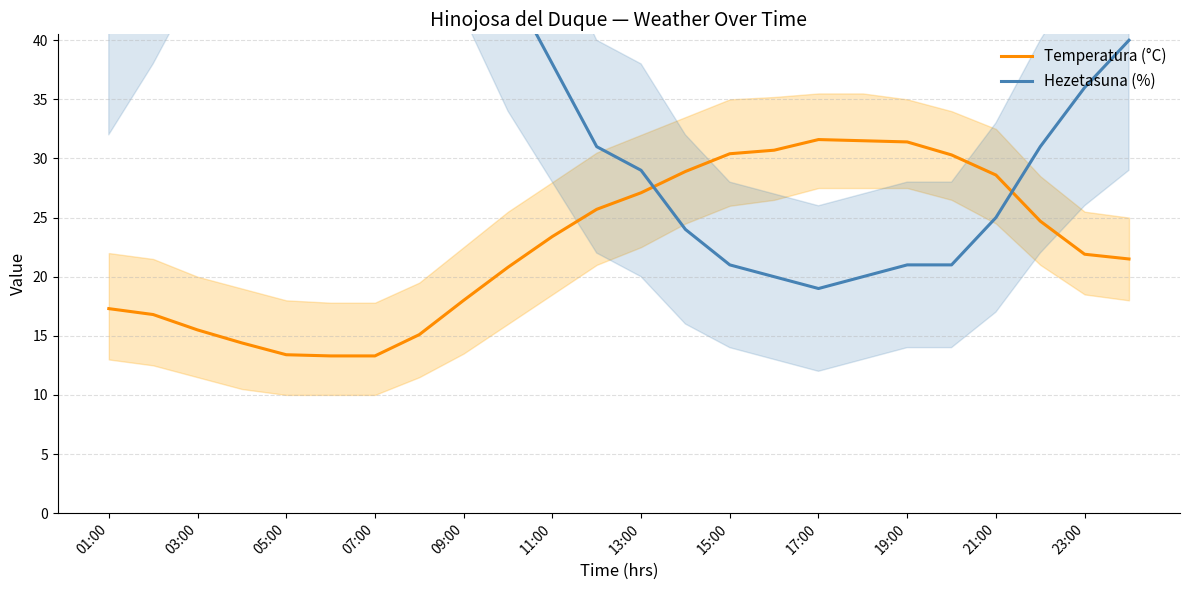

After their last crossing, which series has the higher values: Temperatura (°C) or Hezetasuna (%)?

Hezetasuna (%)